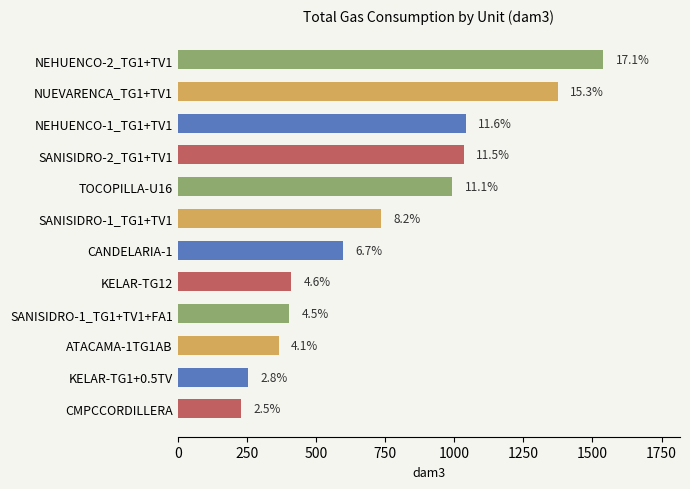

How many bars are there in total?

12